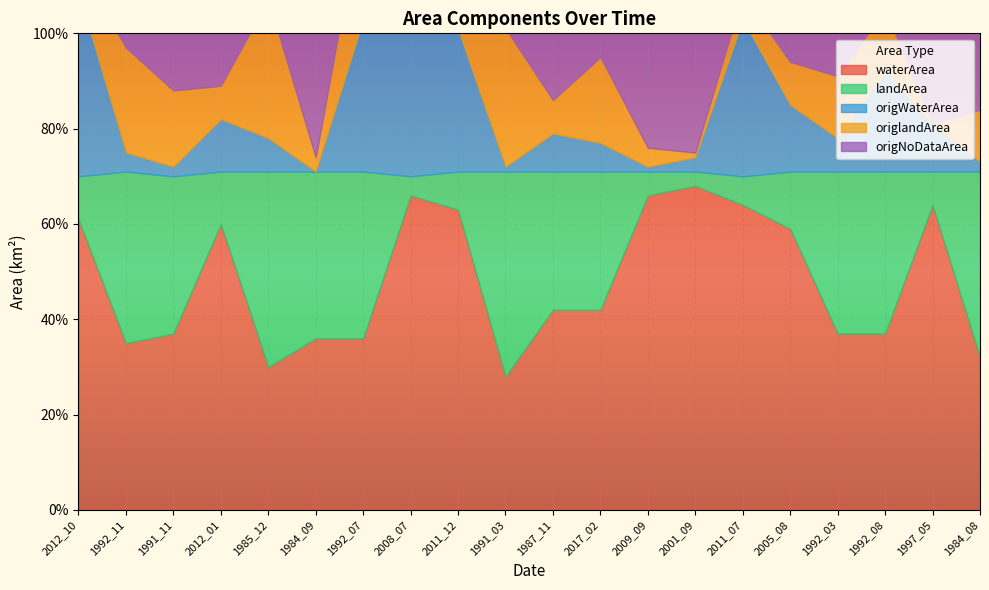

Which category has the lowest value in the landArea series?

2001_09